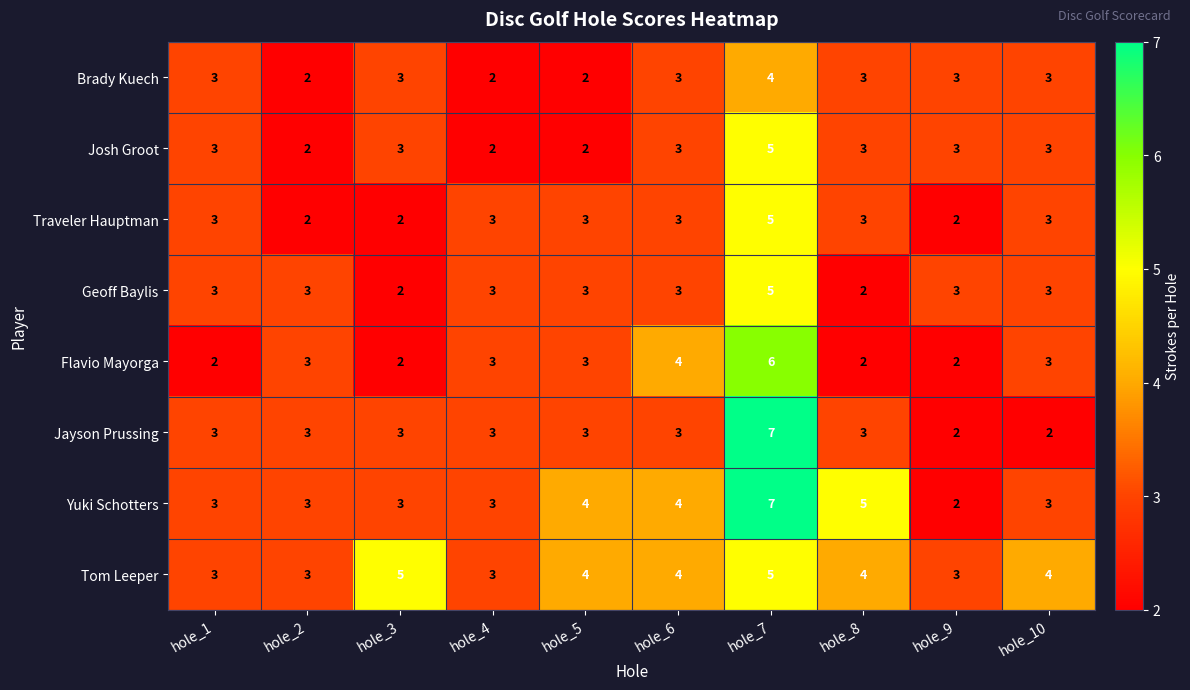

The Yuki Schotters series shows 12 at hole_7. True or false?

False